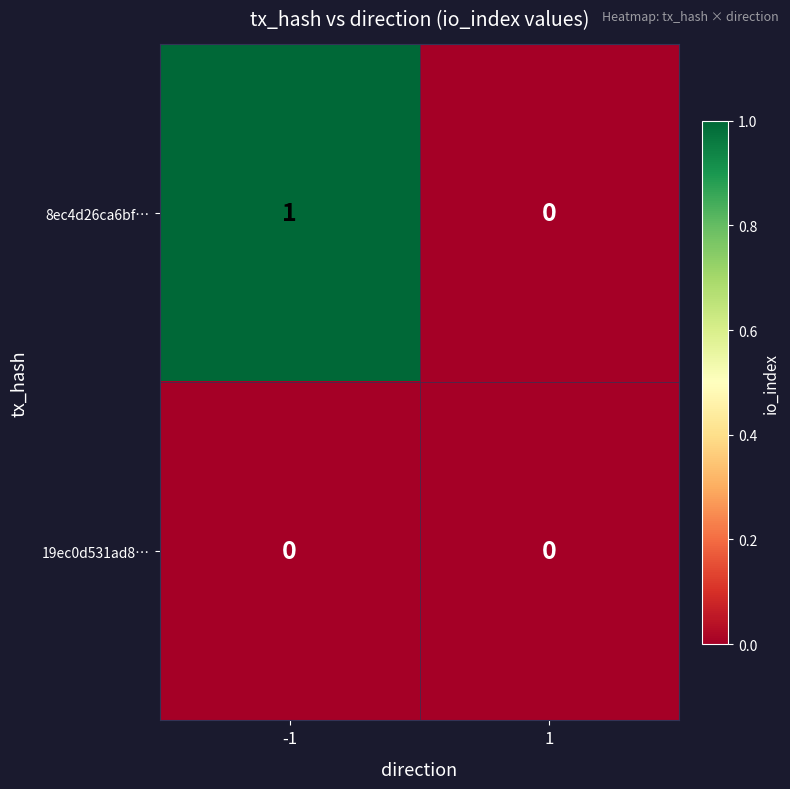

The 8ec4d26ca6bf… series shows 1 at -1. True or false?

True